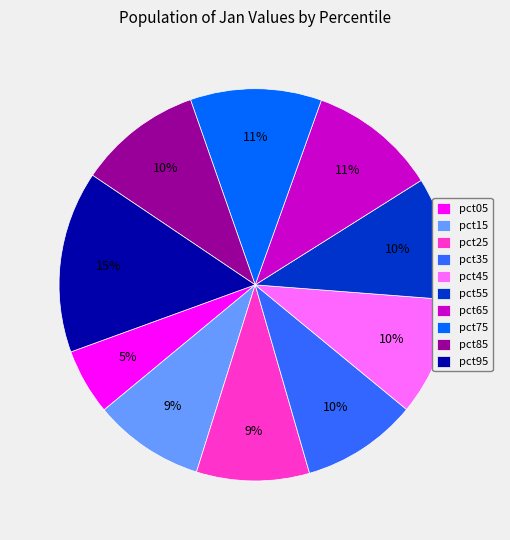

True or false: pct75 accounts for 20% of the total.

False